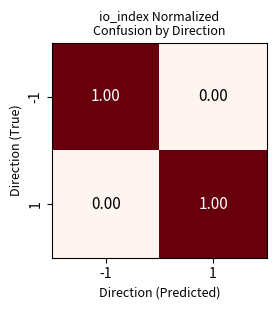

List the labels in order of 1 value, smallest first.

-1, 1